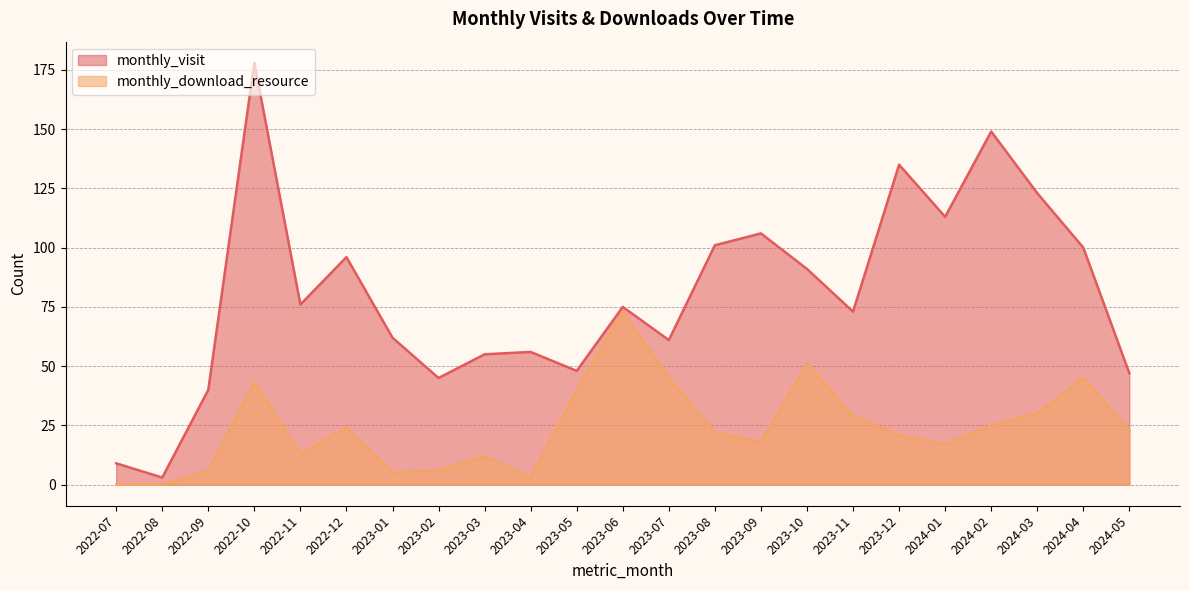

What is the label of the 8th point from the right?

2023-10